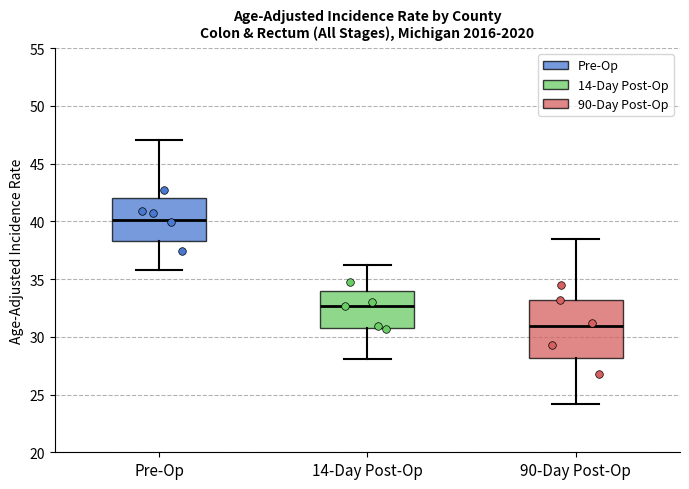

Reading left to right, read every box against the y-axis: the position of its median line, the range the box covers, and the ends of its whiskers. The values are not printed on the chart, so give them approximately, as read against the axis.

Pre-Op: median 40.0, box 38.5 to 42.0, whiskers 36.0 to 47.0
14-Day Post-Op: median 32.5, box 31.0 to 34.0, whiskers 28.0 to 36.0
90-Day Post-Op: median 31.0, box 28.0 to 33.0, whiskers 24.0 to 38.5